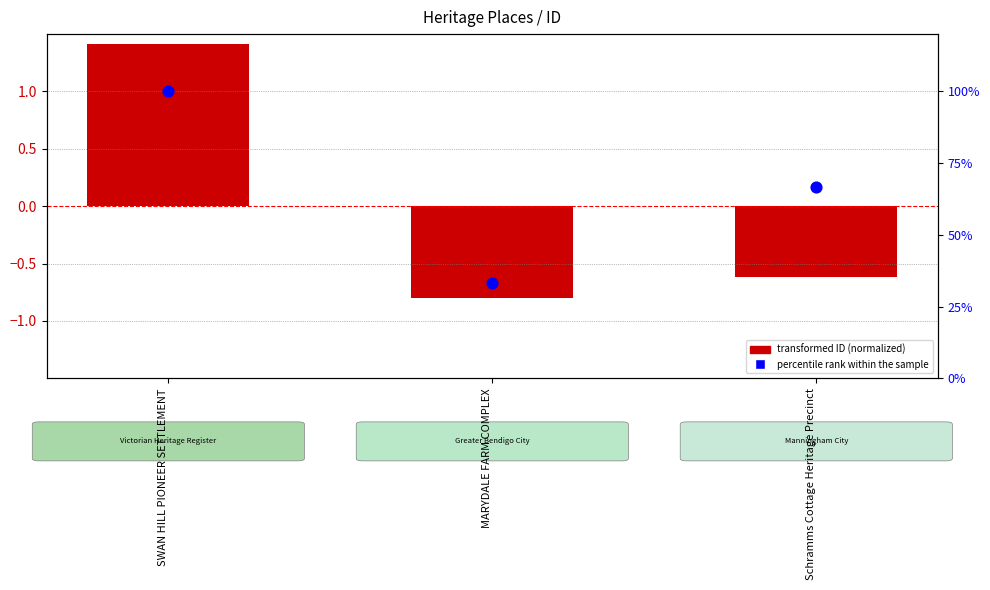

What are all the series names shown in the legend?

transformed ID (normalized), percentile rank within the sample